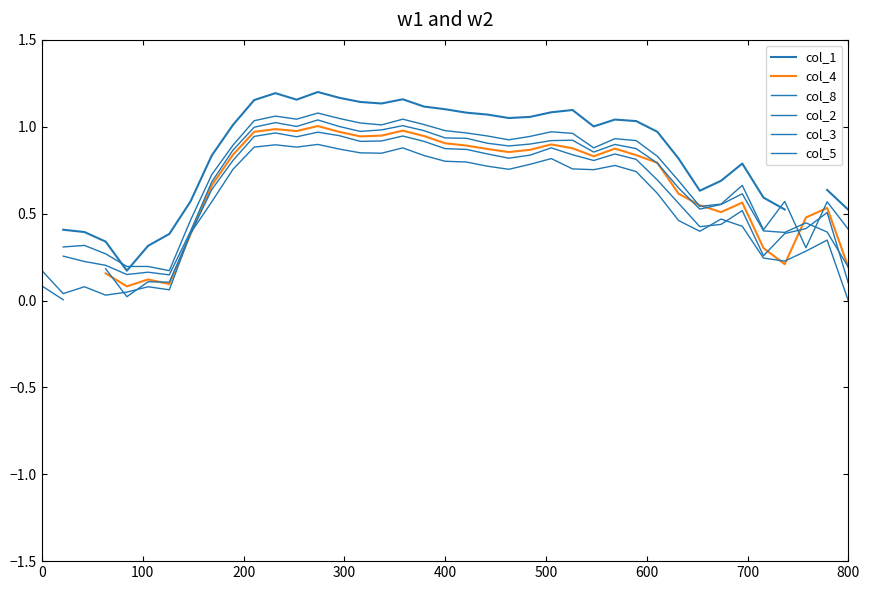

What is the value of the col_3 point at the 2nd from the left?

0.3